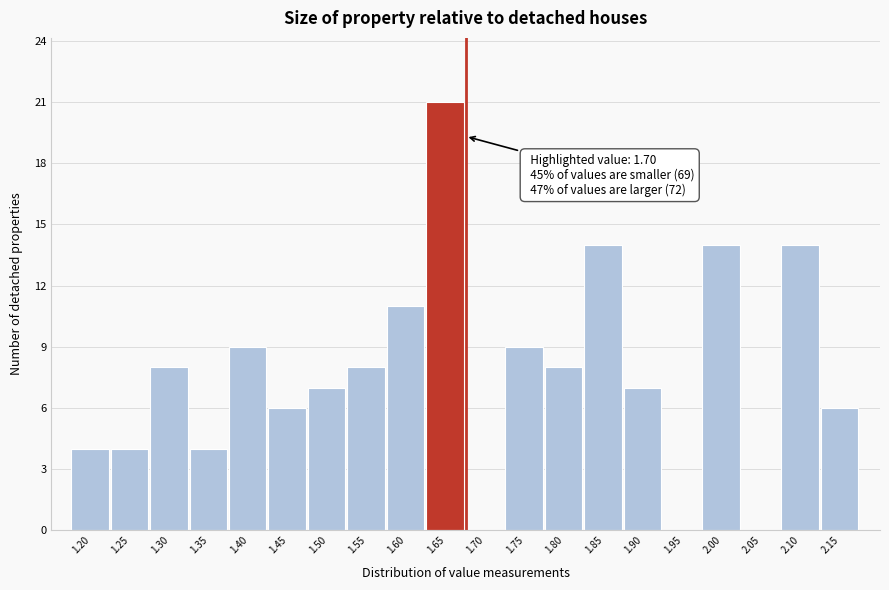

Reading left to right, list all the values displayed in this chart.

1.20=4	1.25=4	1.30=8	1.35=4	1.40=9	1.45=6	1.50=7	1.55=8	1.60=11	1.65=21	1.70=0	1.75=9	1.80=8	1.85=14	1.90=7	1.95=0	2.00=14	2.05=0	2.10=14	2.15=6